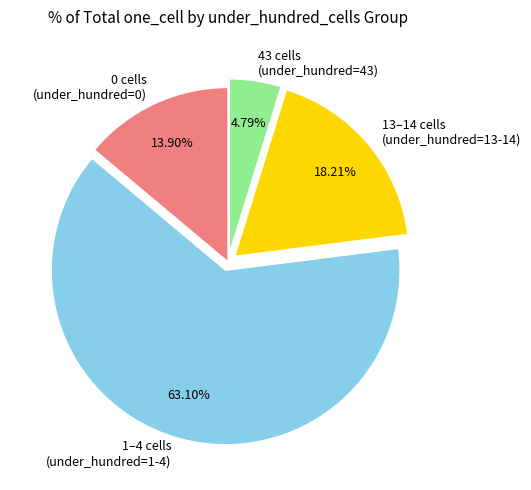

Is there a majority slice in this chart?

Yes